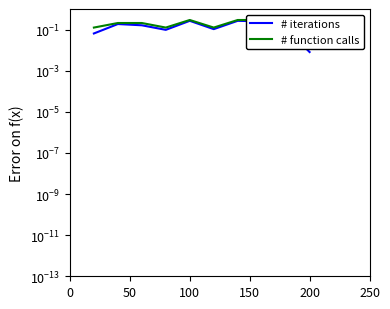

Count the # function calls values in the range 0 to 1.

10